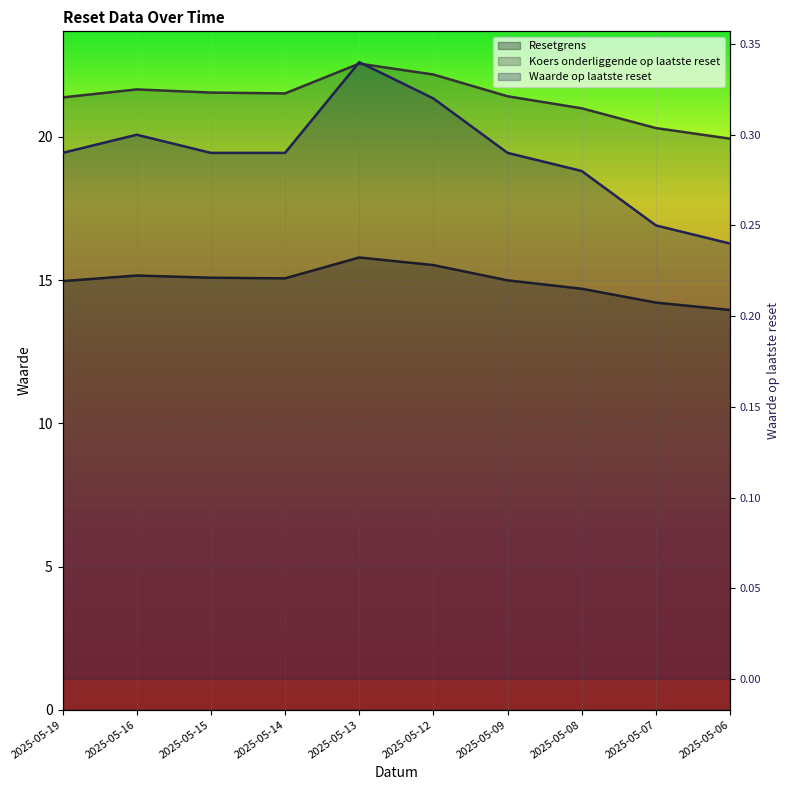

Reading left to right, transcribe all the data shown in this chart.

Resetgrens: 2025-05-19=15.0	2025-05-16=15.2	2025-05-15=15.1	2025-05-14=15.1	2025-05-13=15.8	2025-05-12=15.5	2025-05-09=15.0	2025-05-08=14.7	2025-05-07=14.2	2025-05-06=14.0
Koers onderliggende op laatste reset: 2025-05-19=21.4	2025-05-16=21.7	2025-05-15=21.6	2025-05-14=21.5	2025-05-13=22.6	2025-05-12=22.2	2025-05-09=21.4	2025-05-08=21.0	2025-05-07=20.3	2025-05-06=19.9
Waarde op laatste reset: 2025-05-19=0.3	2025-05-16=0.3	2025-05-15=0.3	2025-05-14=0.3	2025-05-13=0.3	2025-05-12=0.3	2025-05-09=0.3	2025-05-08=0.3	2025-05-07=0.2	2025-05-06=0.2